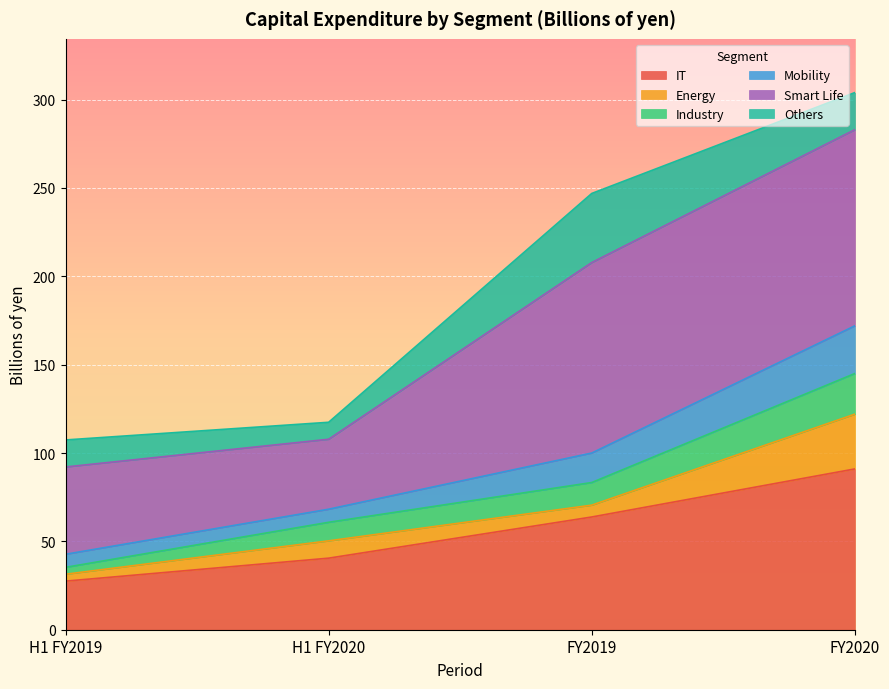

Which has a higher value, FY2019 or FY2020?

FY2020